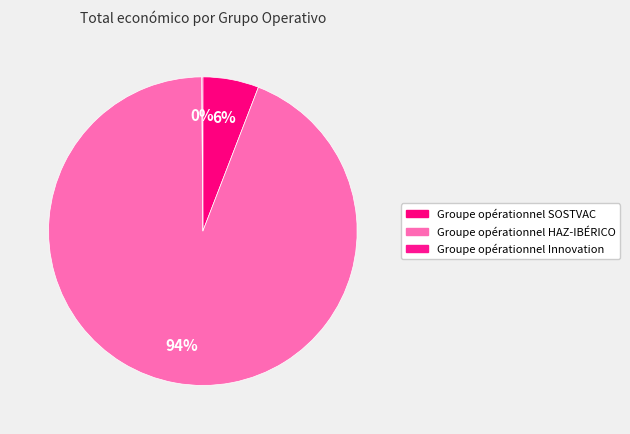

What is the largest slice in the pie chart?

Groupe opérationnel HAZ-IBÉRICO